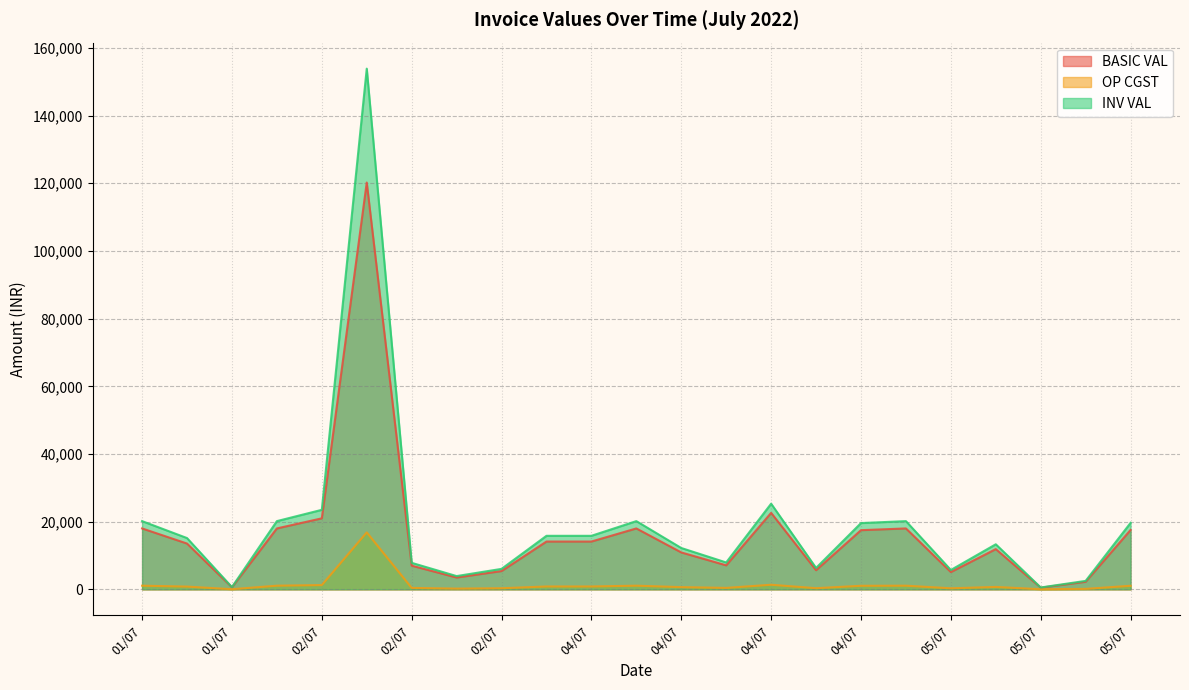

At 05/07, list the series in order from largest to smallest.

INV VAL, BASIC VAL, OP CGST